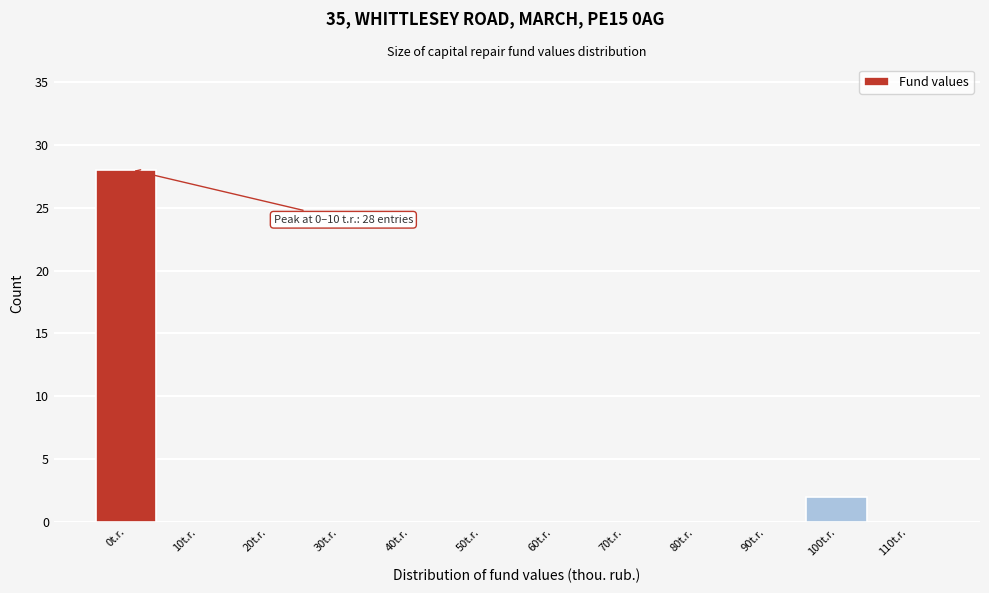

Reading left to right, extract all data points from this chart.

0t.r.=28	10t.r.=0	20t.r.=0	30t.r.=0	40t.r.=0	50t.r.=0	60t.r.=0	70t.r.=0	80t.r.=0	90t.r.=0	100t.r.=2	110t.r.=0